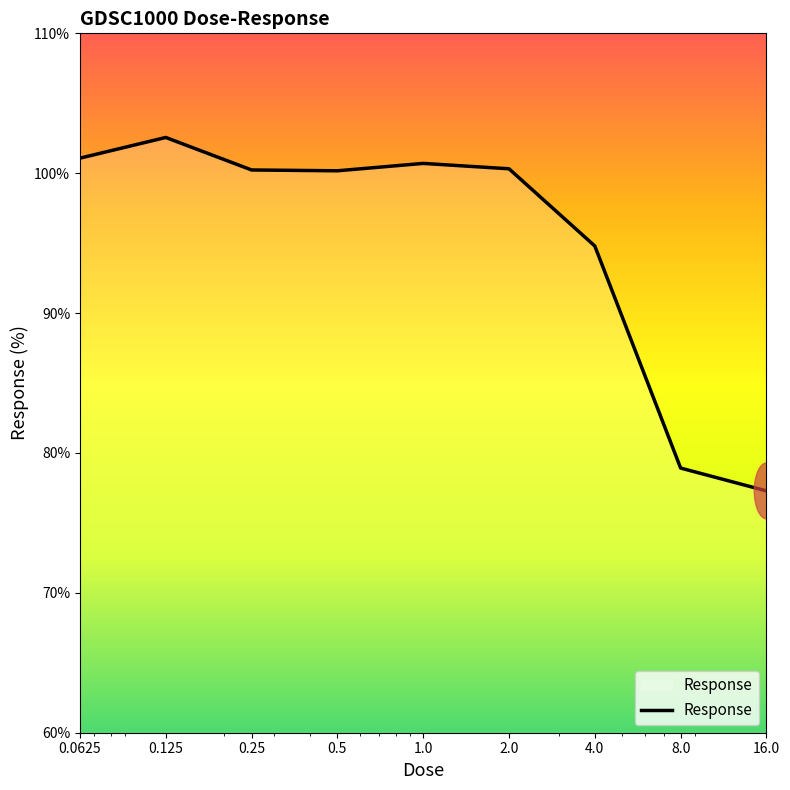

What is the difference between the maximum and minimum values?

25.3